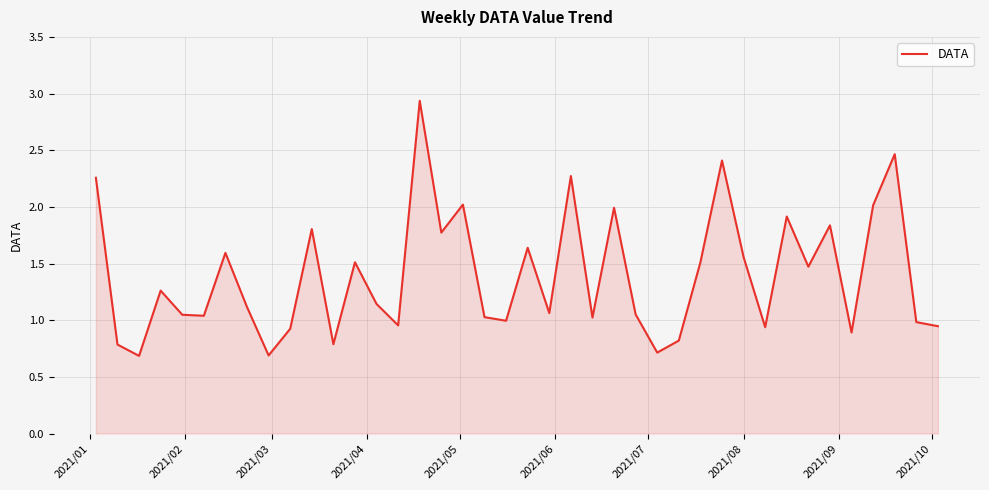

What is the smallest value displayed?

0.7